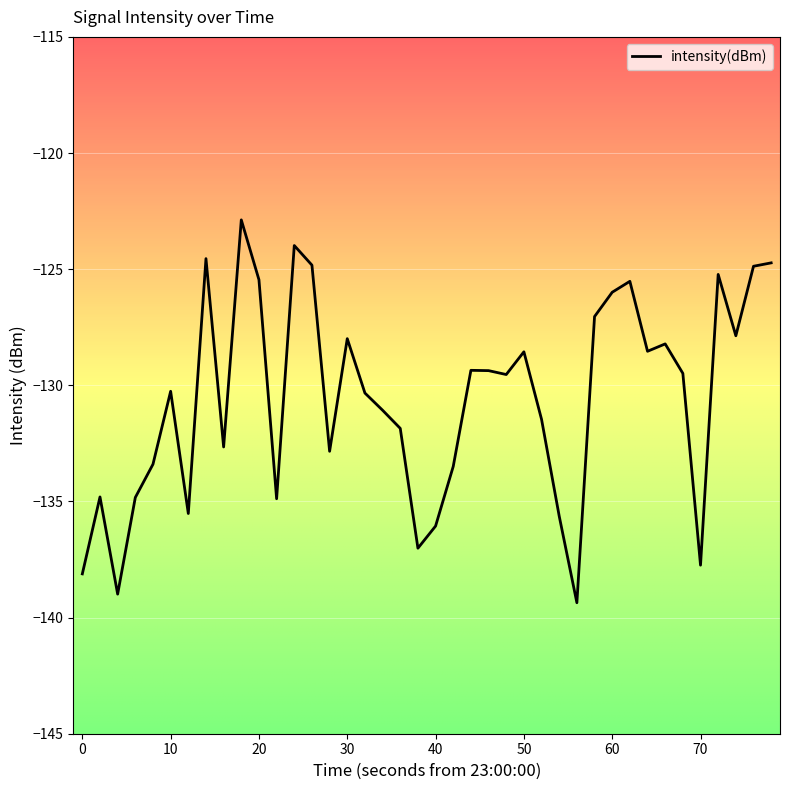

Count the number of data series in this chart.

1